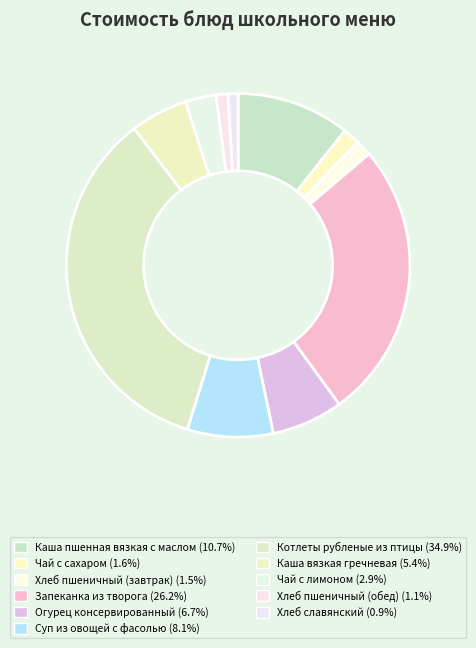

Count the number of slices in the pie.

11